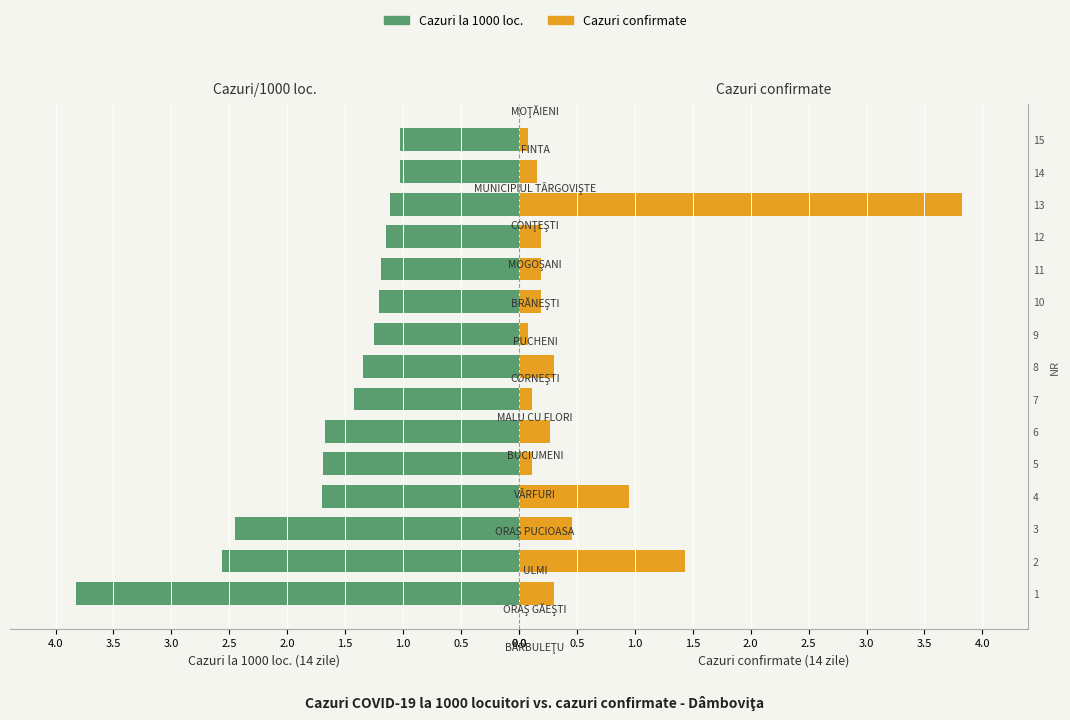

What is the label of the 3rd bar from the right?

12